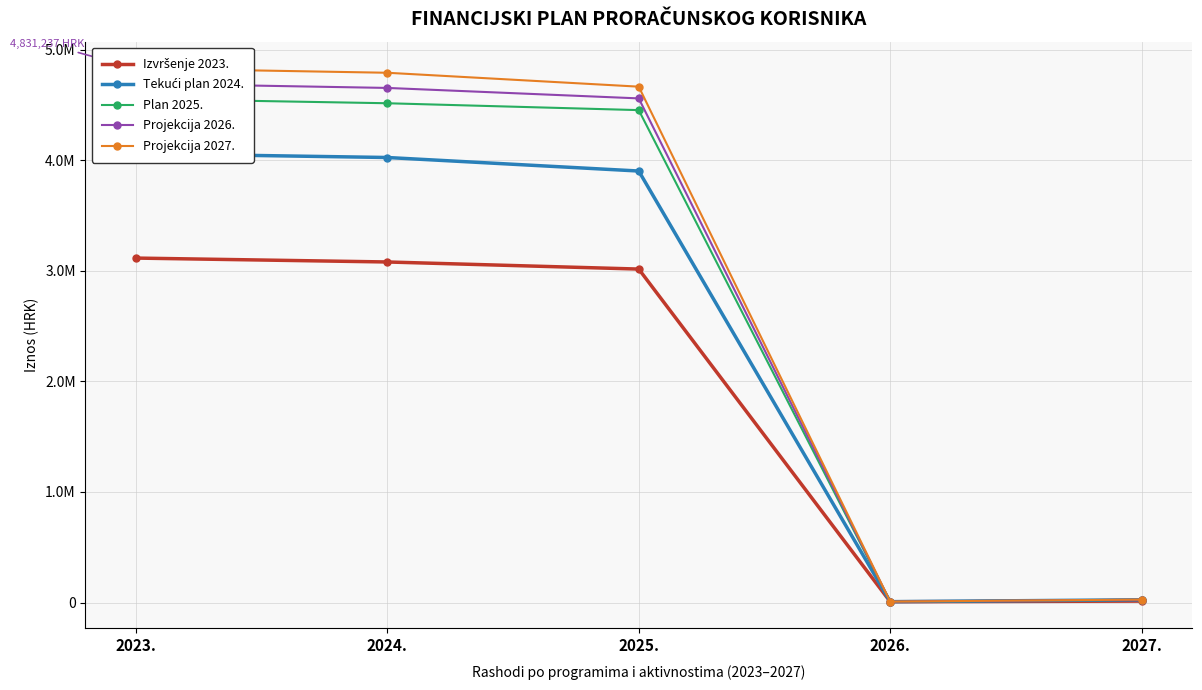

What are all the series names shown in the legend?

Izvršenje 2023., Tekući plan 2024., Plan 2025., Projekcija 2026., Projekcija 2027.